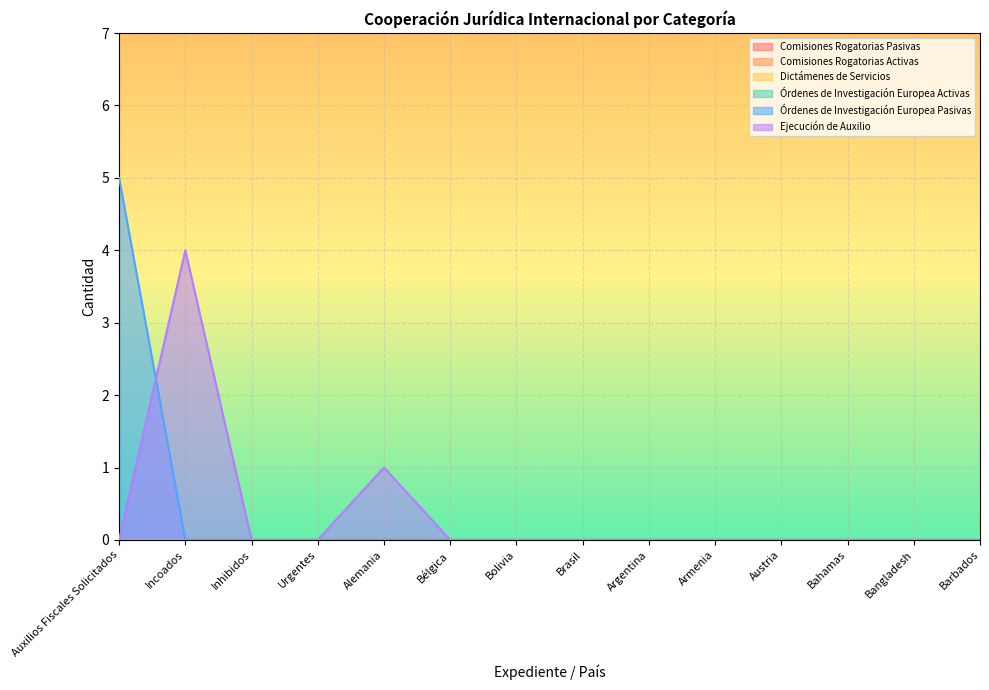

What position from the left is Incoados?

2